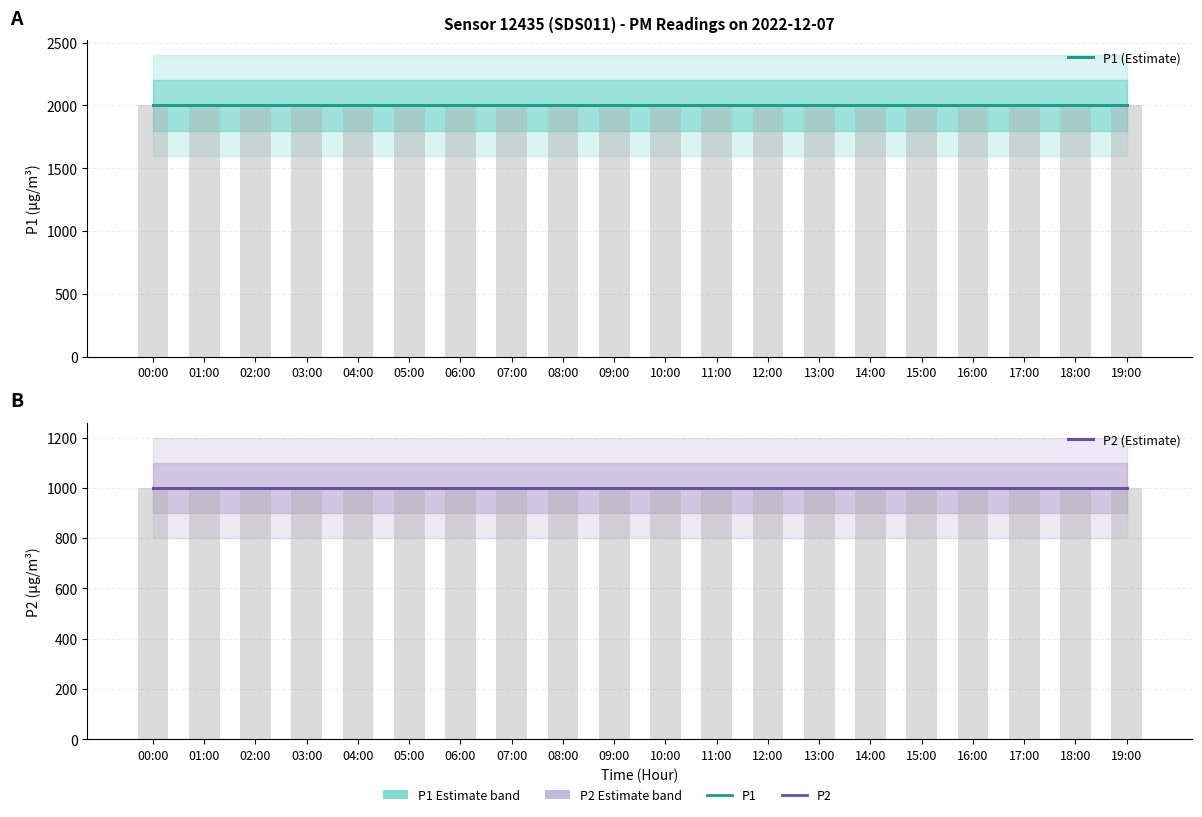

What are all the series names shown in the legend?

P1 (Estimate), P2 (Estimate)